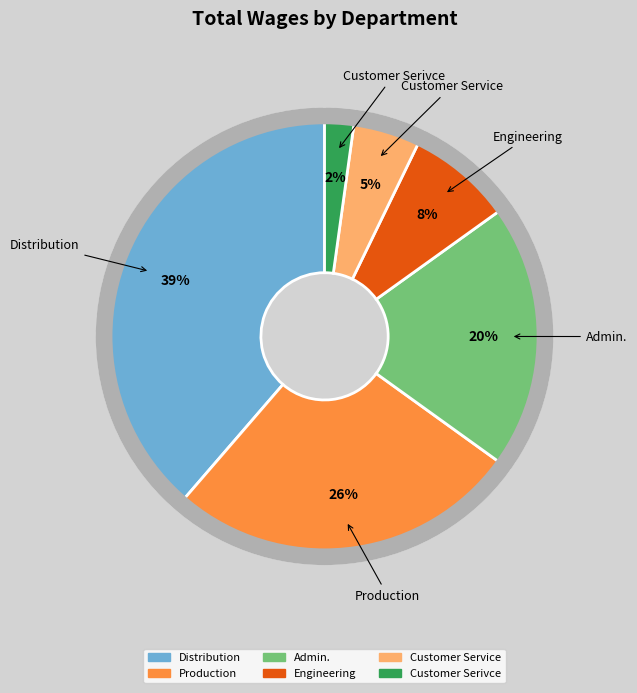

Does any single category account for the majority?

No